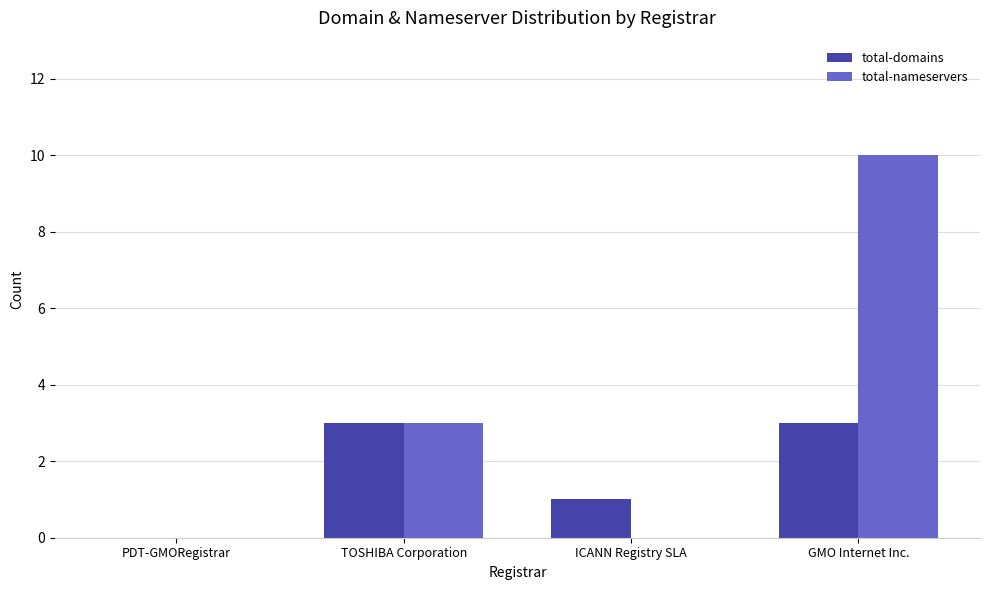

Is the value of total-domains at ICANN Registry SLA greater than the value of total-nameservers at GMO Internet Inc.?

No